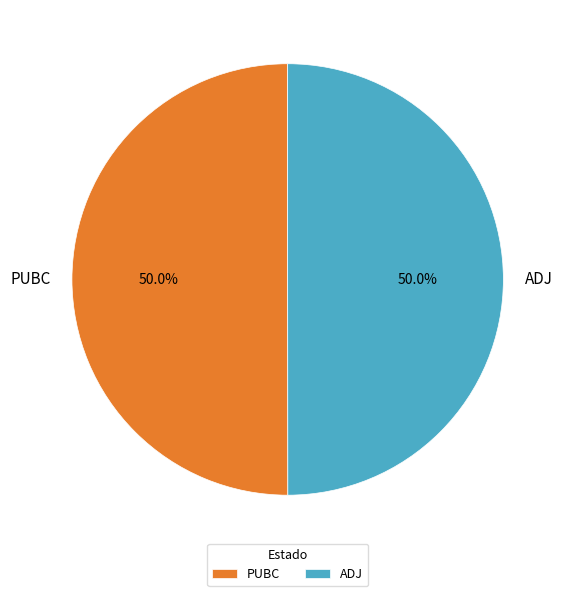

How much of the chart is everything except ADJ?

50.0%